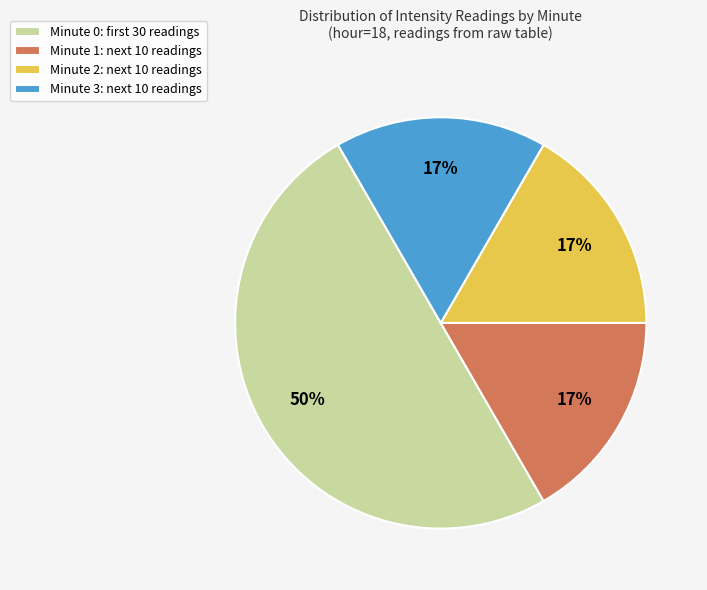

True or false: Minute 2: next 10 readings accounts for 17% of the total.

True